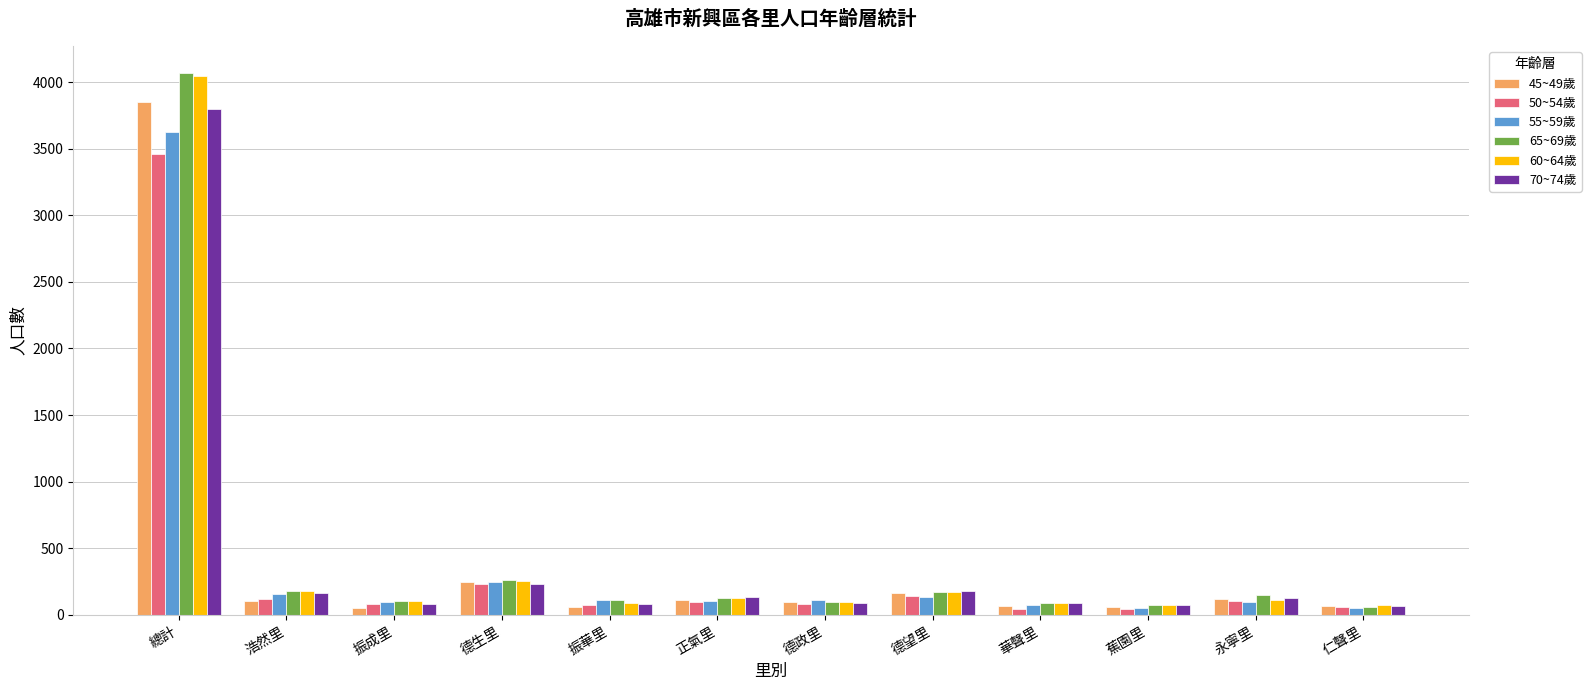

What is the difference between the highest and lowest values at 德生里?

33